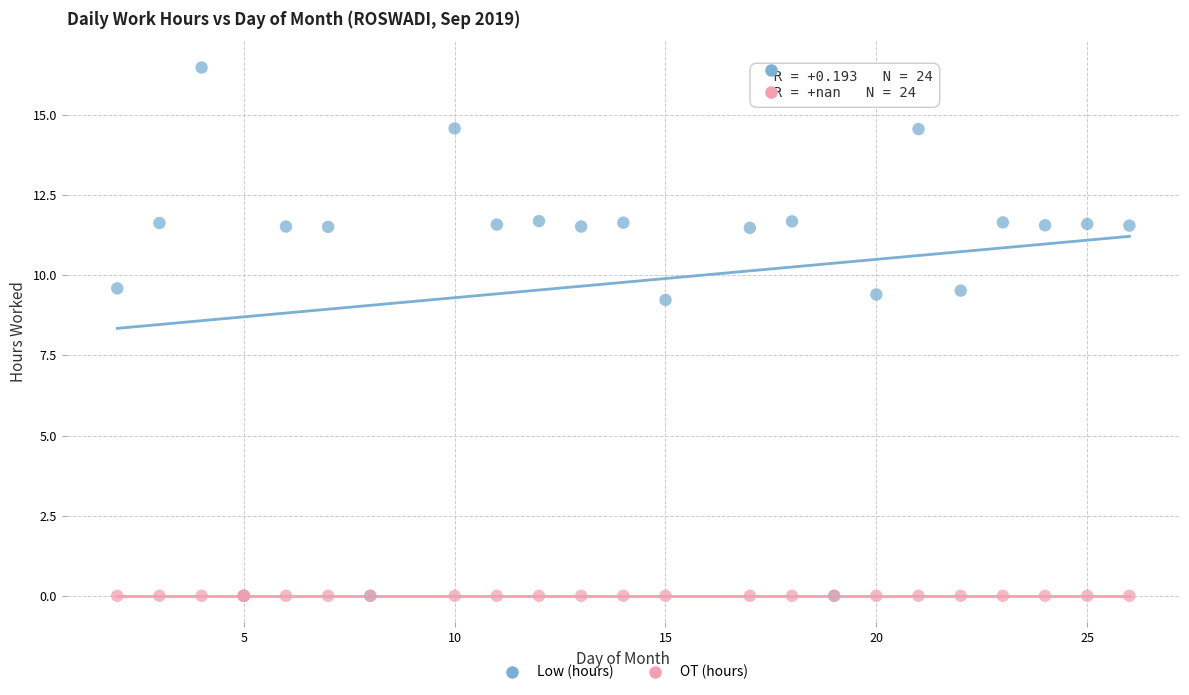

What are all the series names shown in the legend?

Low (hours), OT (hours)